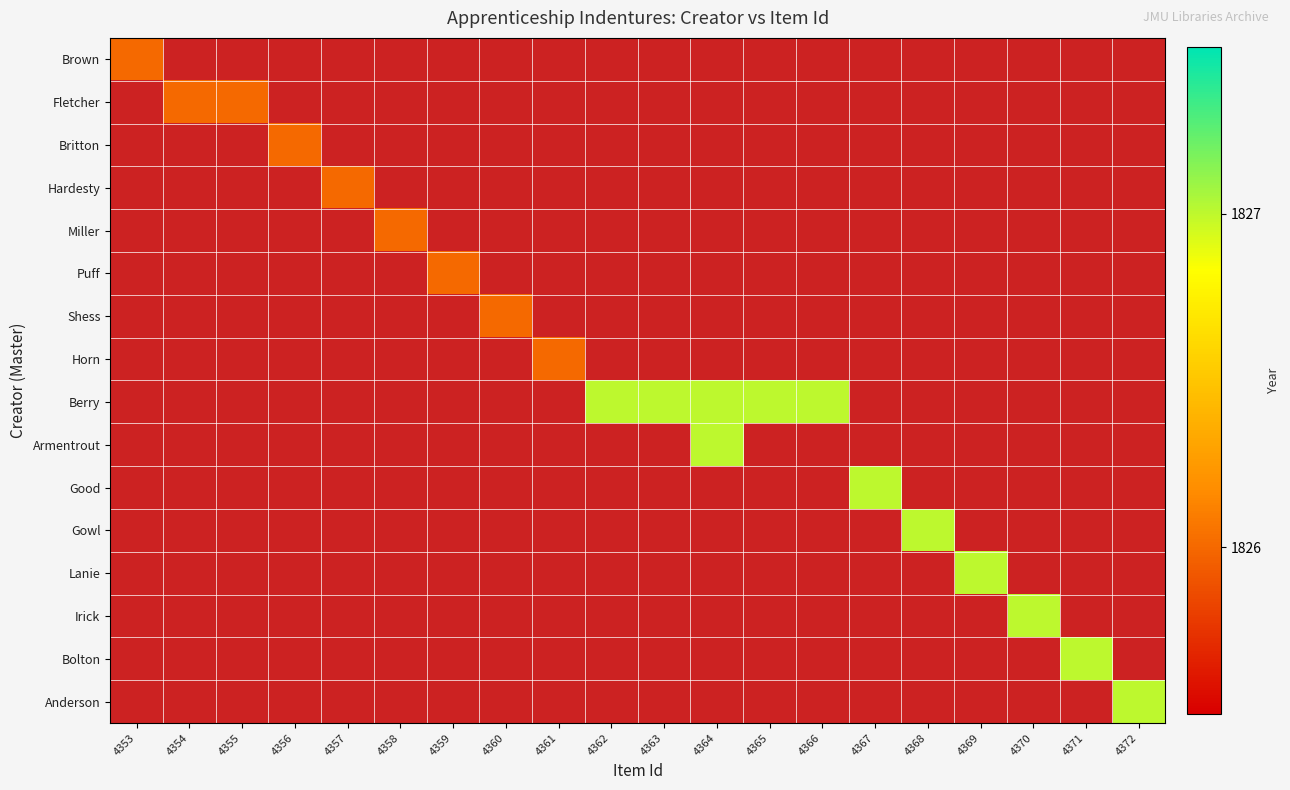

How many positive values does the Good series have?

1